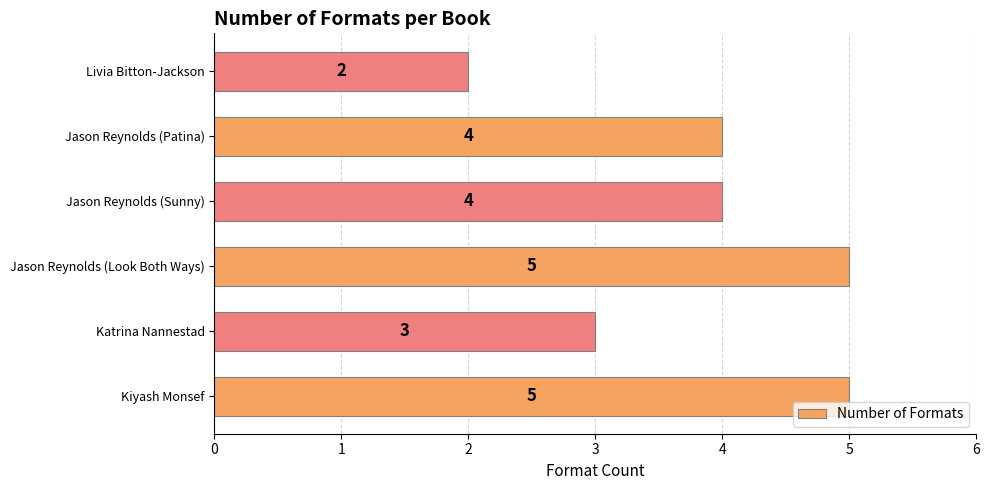

What is the difference between the second highest and minimum values?

3